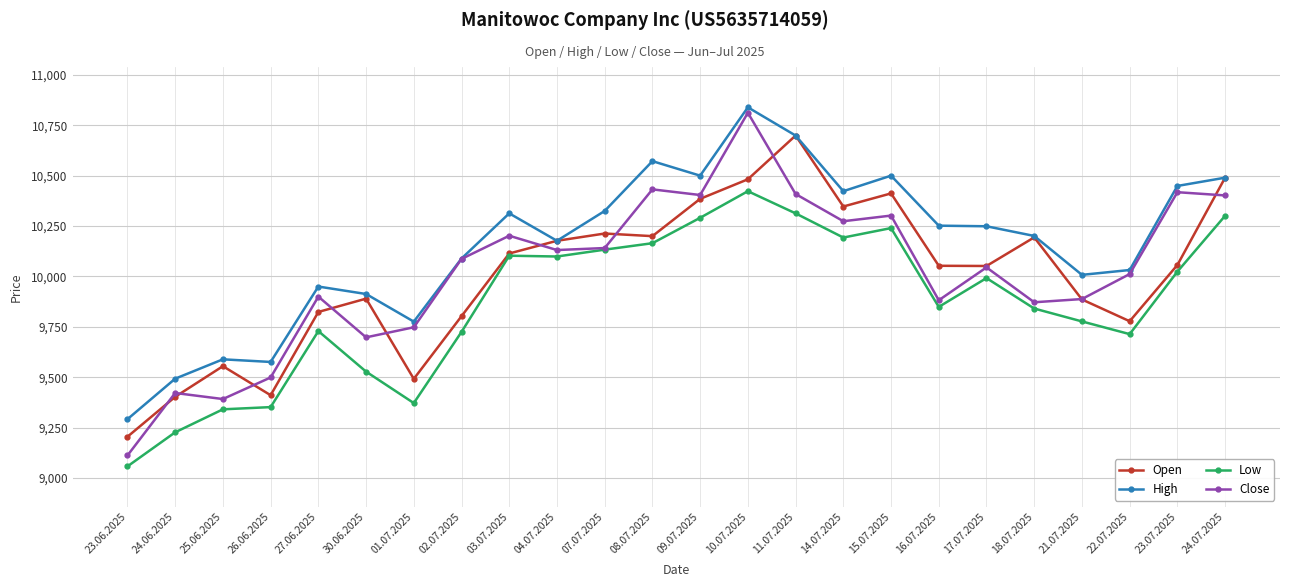

Is the value of Close at 30.06.2025 greater than the value of Open at 07.07.2025?

No